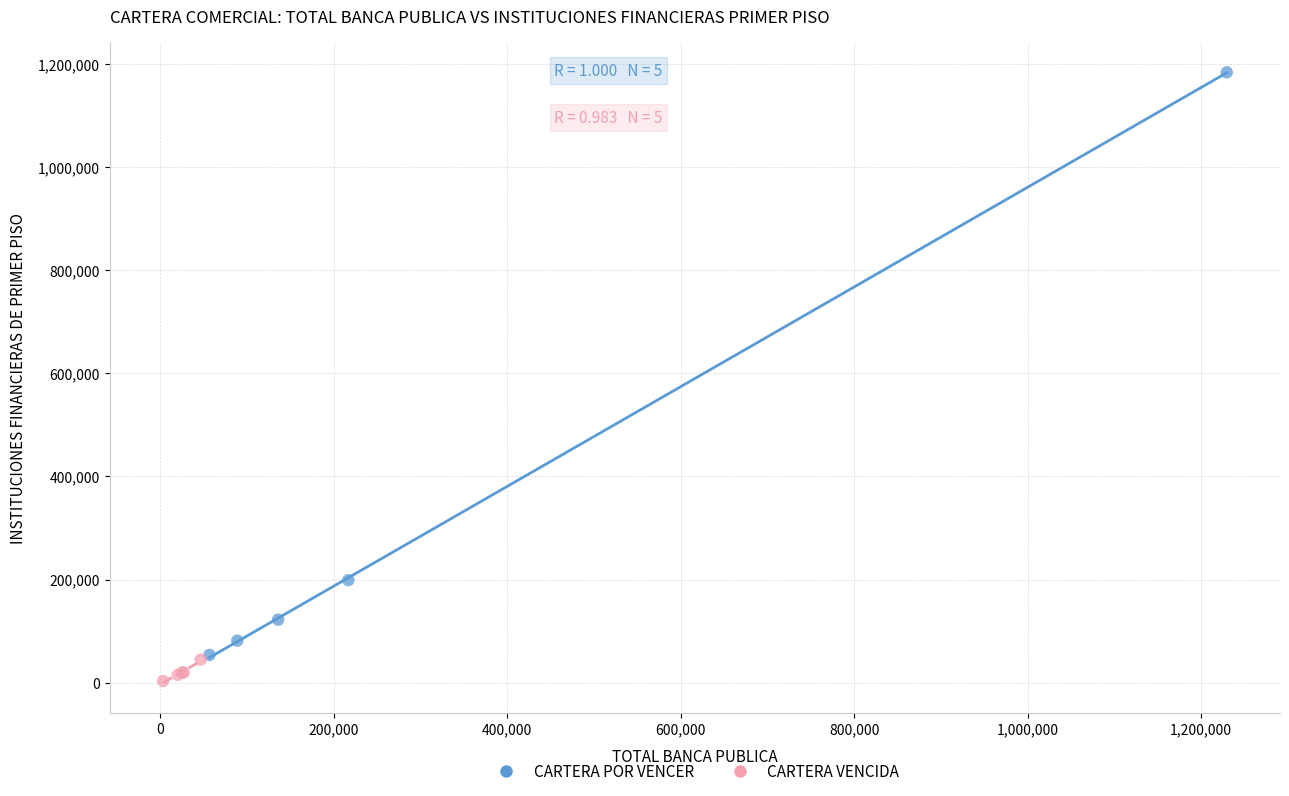

Which series has the widest spread of Y values?

CARTERA POR VENCER